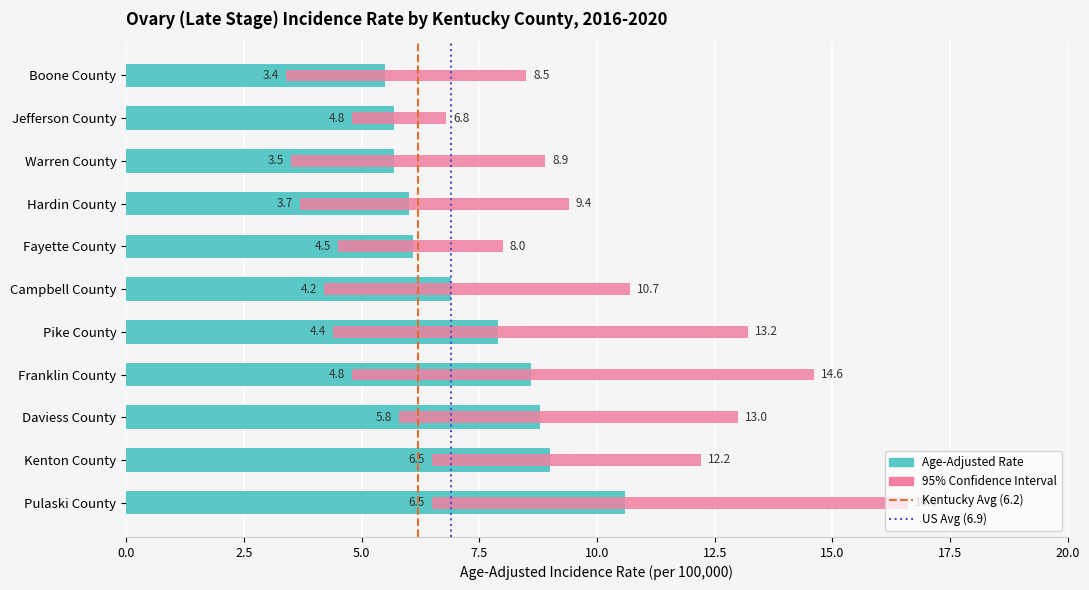

Between Warren County and Campbell County, which is larger?

Campbell County